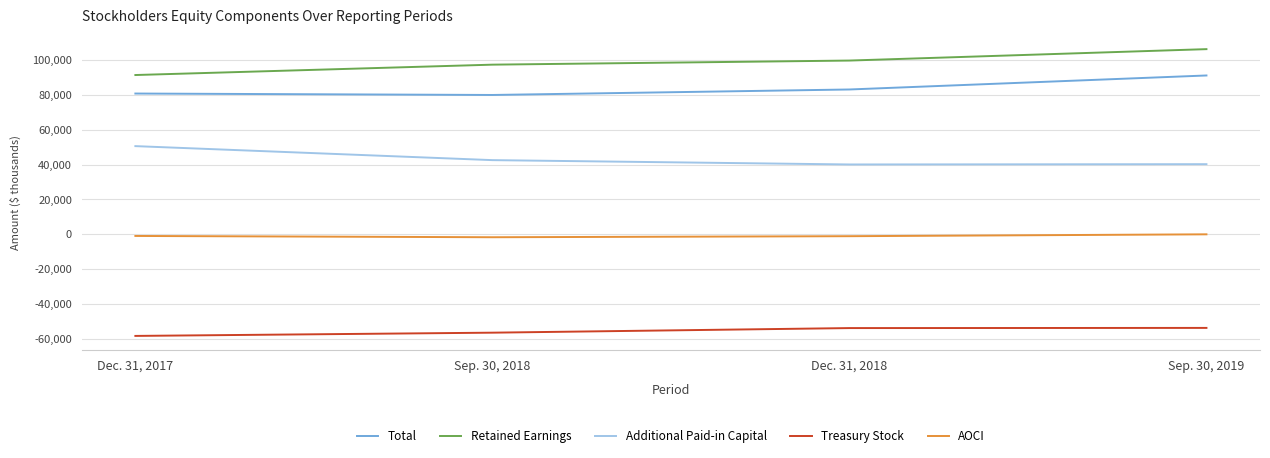

What position from the left is Sep. 30, 2019?

4